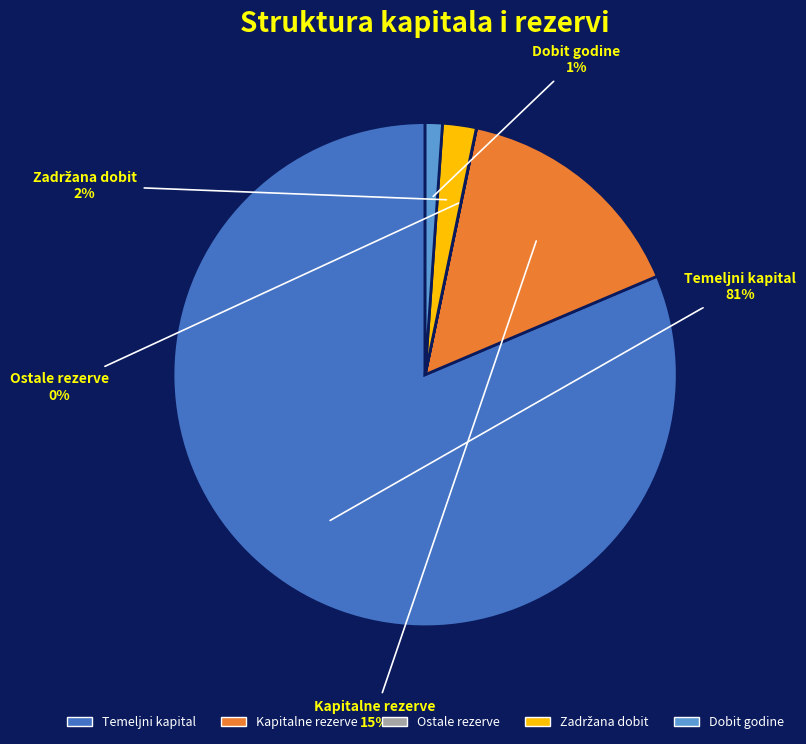

Is there a majority slice in this chart?

Yes